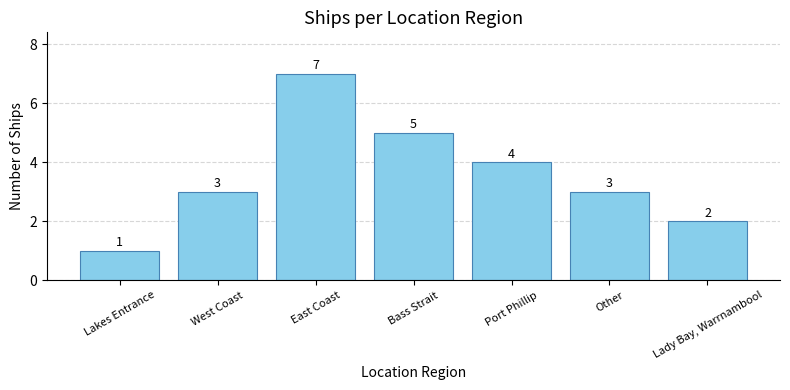

What is the label of the 7th bar from the right?

Lakes Entrance